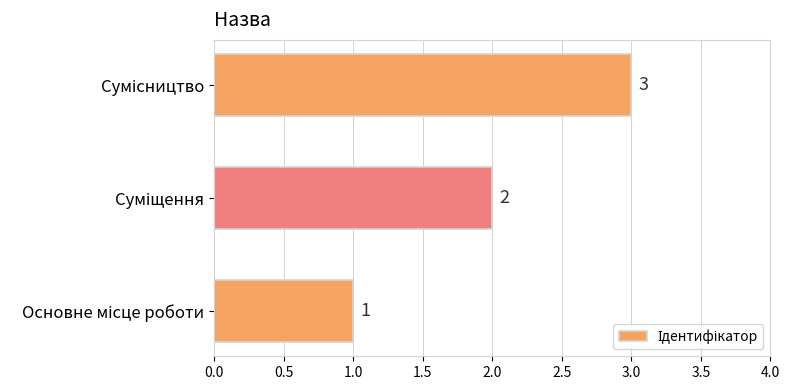

What is the minimum value shown in the chart?

1